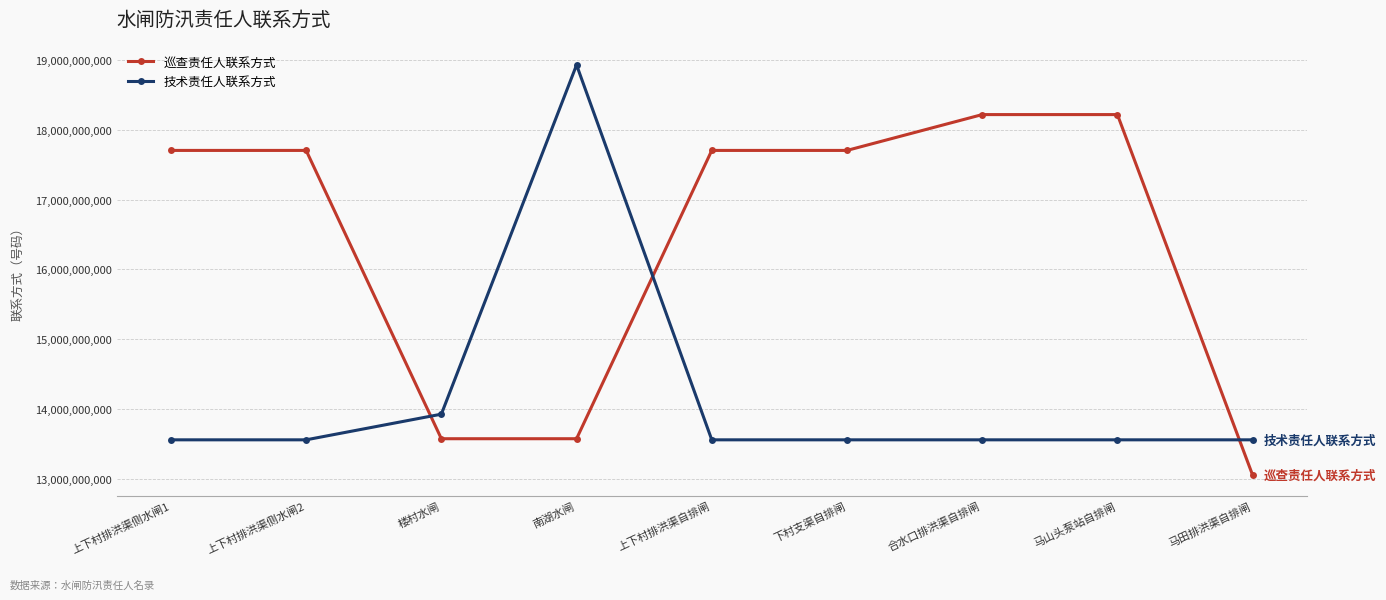

What is the sum of all 技术责任人联系方式 values?

127736897460